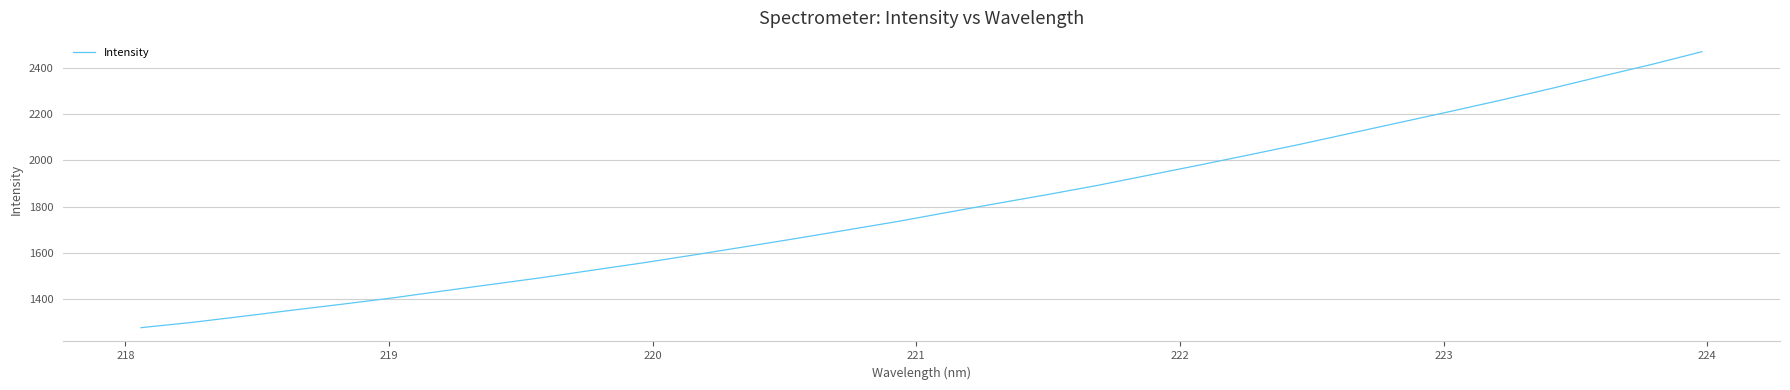

What is the smallest value displayed?

1278.2